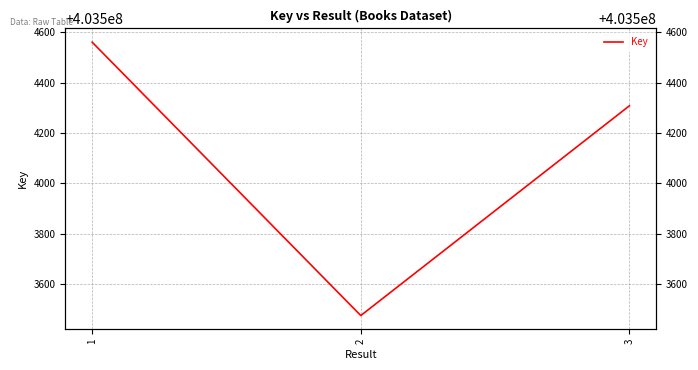

What is the difference between the second highest and minimum values?

834